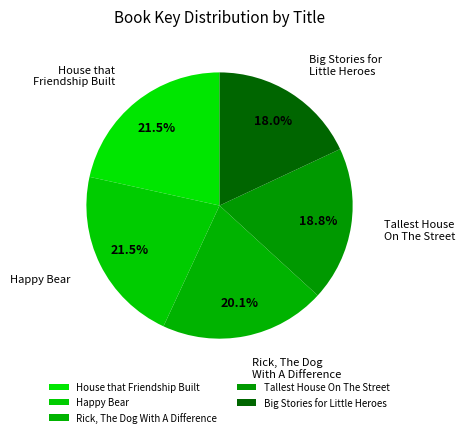

How many slices are in this pie chart?

5